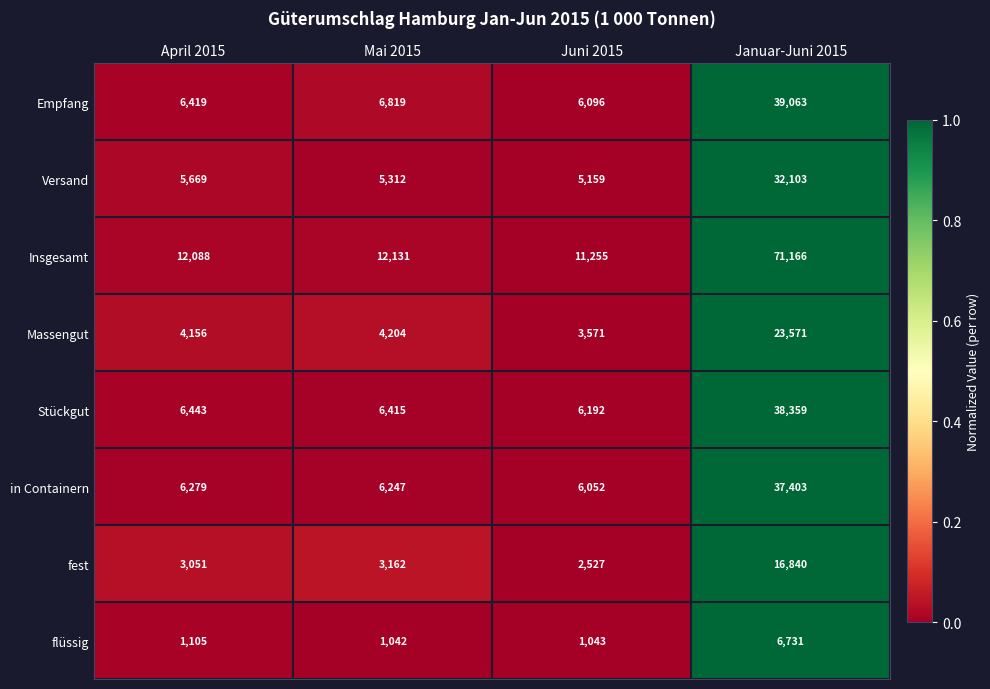

What is the difference between the second highest and minimum values in the Massengut series?

633